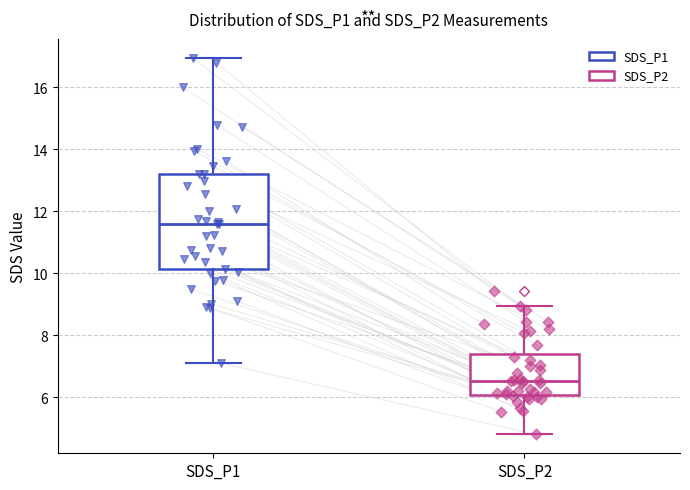

Where does the median line of the box for SDS_P1 sit on the y-axis? The values are not printed on the chart, so give them approximately, as read against the axis.

11.6